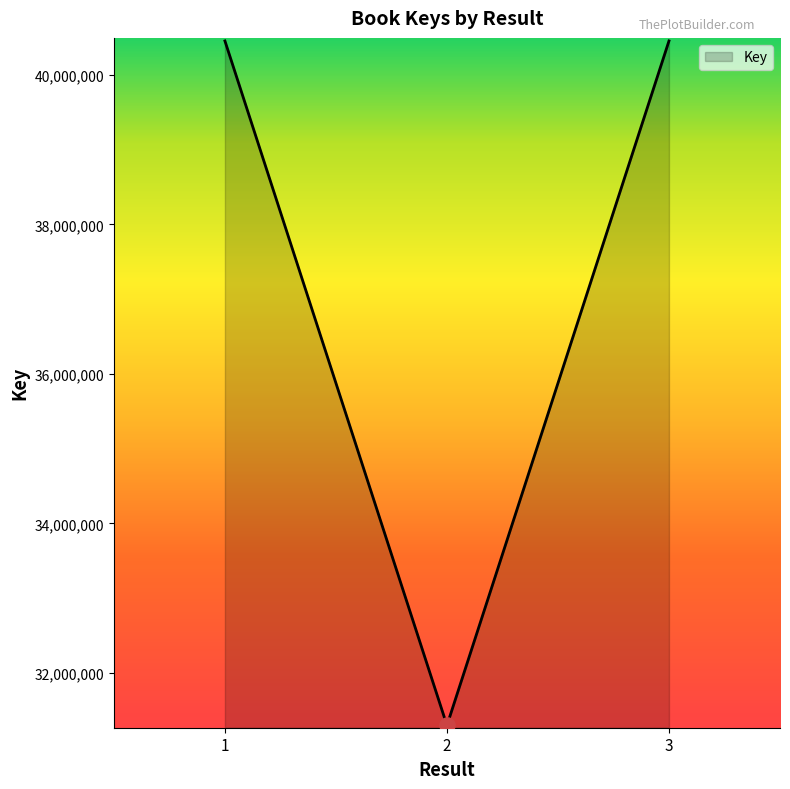

What is the ratio of the value at 1 to the value at 3?

1.0